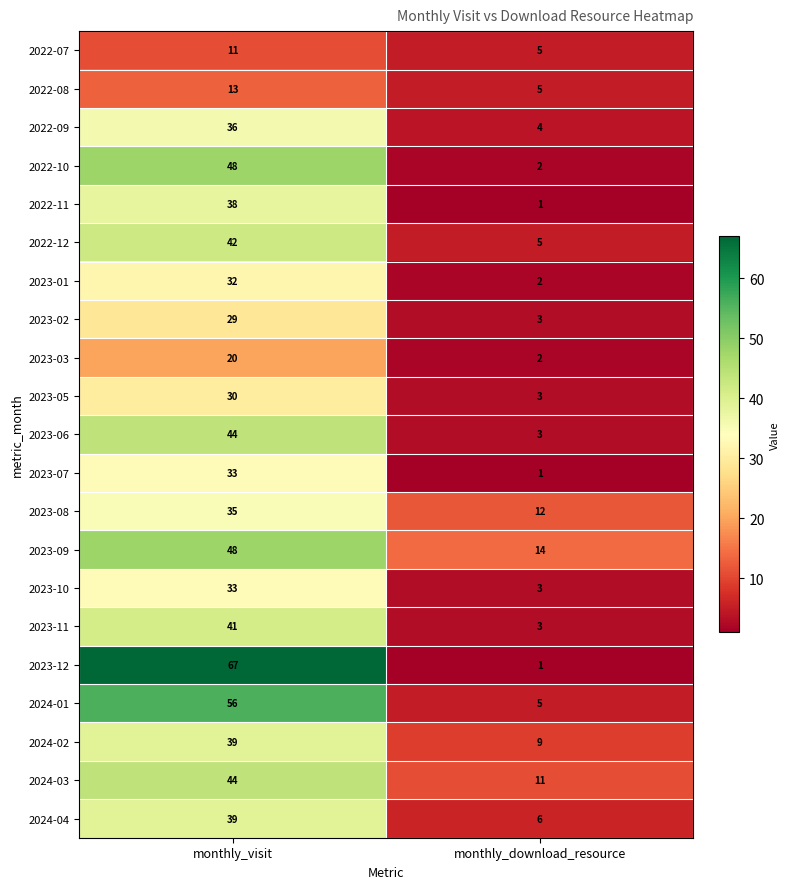

What is the difference between the 2024-01 values at monthly_visit and monthly_download_resource?

51